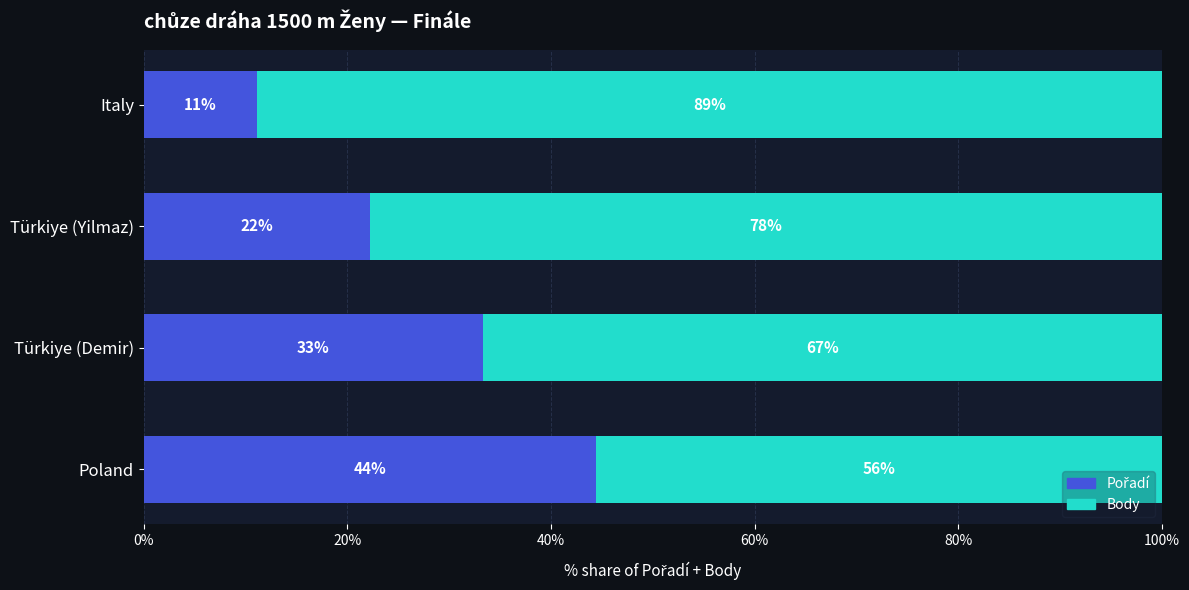

What position from the left is Türkiye (Demir)?

3